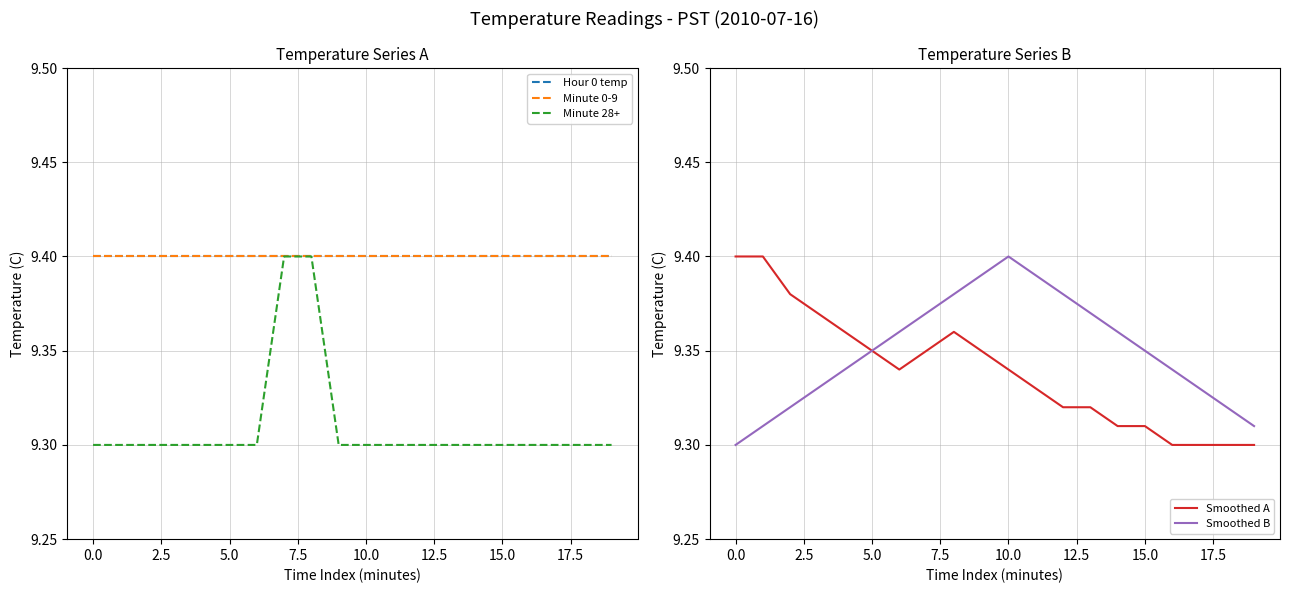

Is it true that Smoothed A equals 9.4 at 0.0?

True